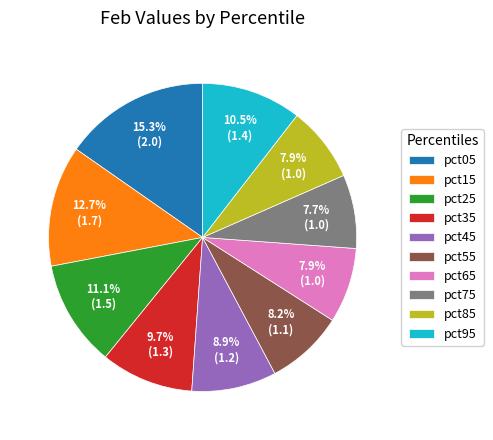

Which has a higher value, pct15 or pct35?

pct15